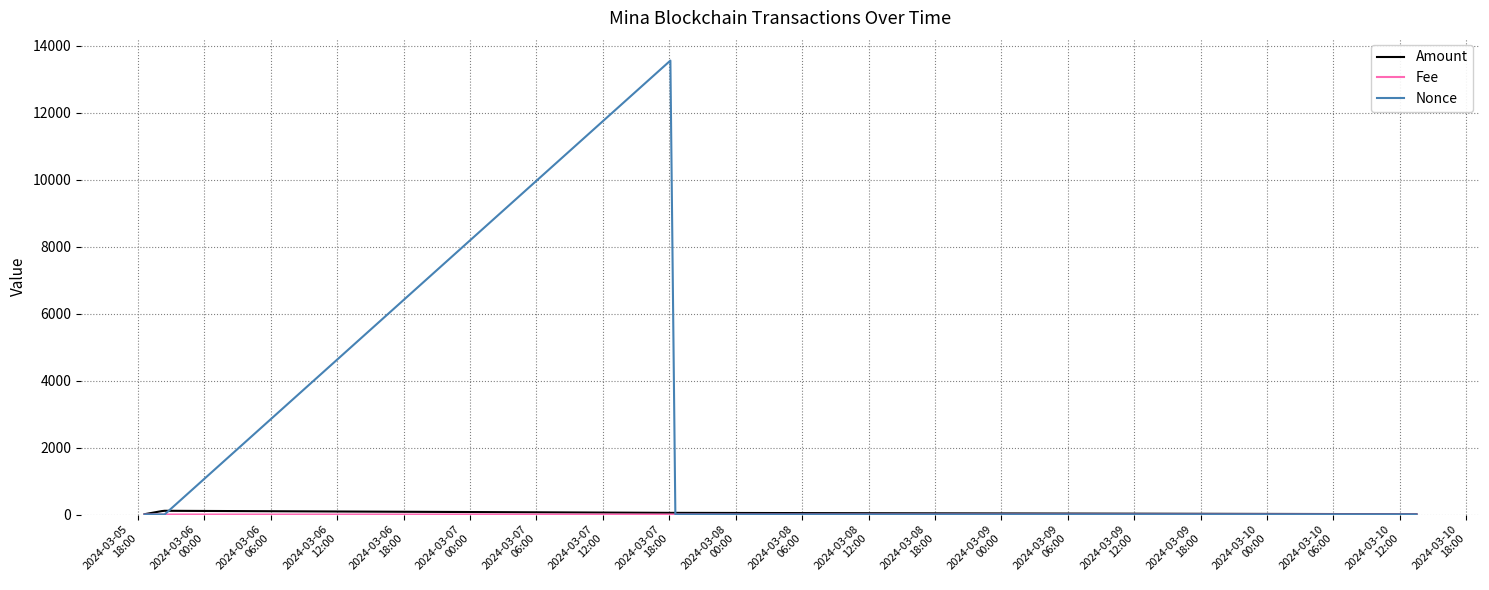

In Nonce, how many points are lower than both neighbors (excluding endpoints)?

2